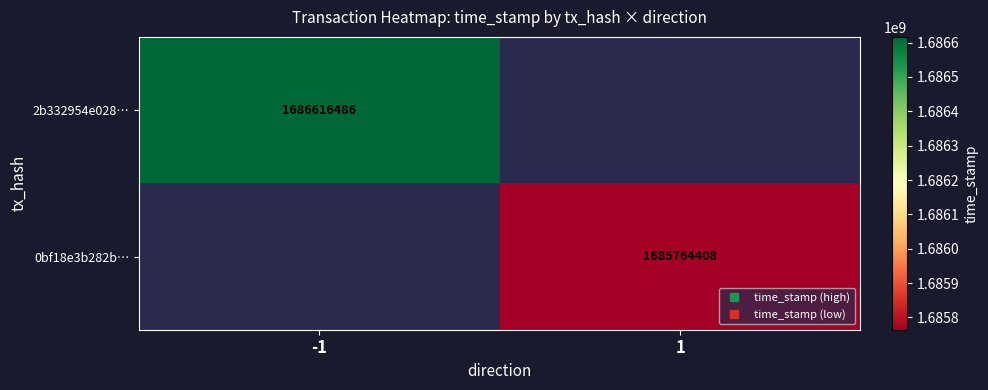

The value of 0bf18e3b282b… at 1 is 1685764408.0. True or false?

True